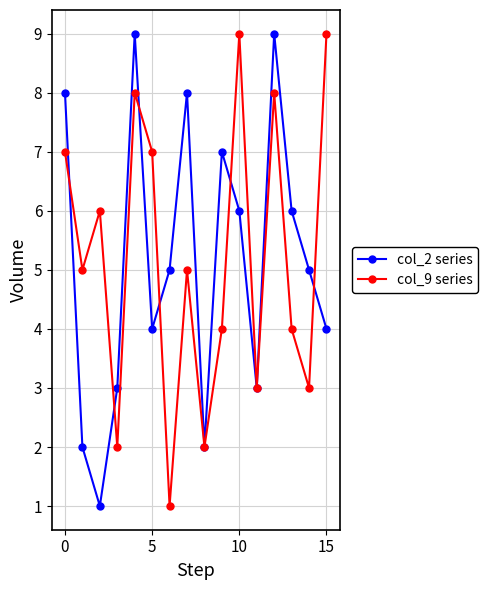

True or false: col_9 series has more than 0 interior local peaks.

True